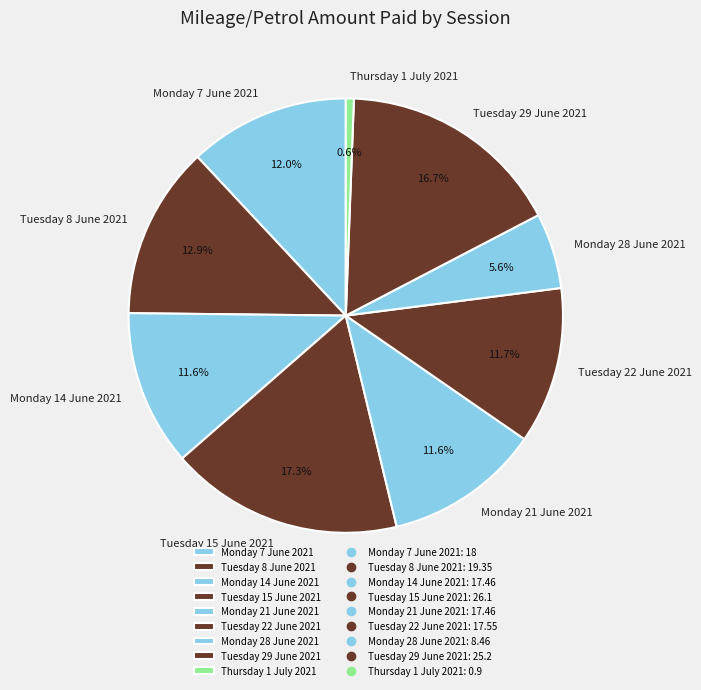

Is there a majority slice in this chart?

No